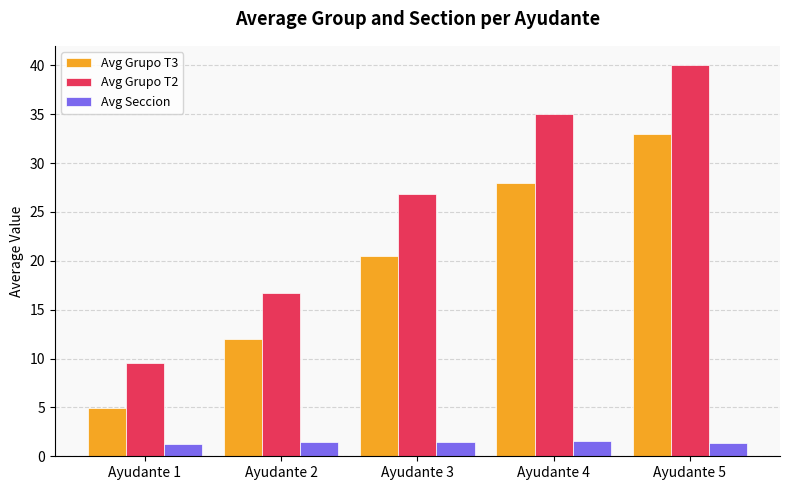

How many groups of bars are there?

5